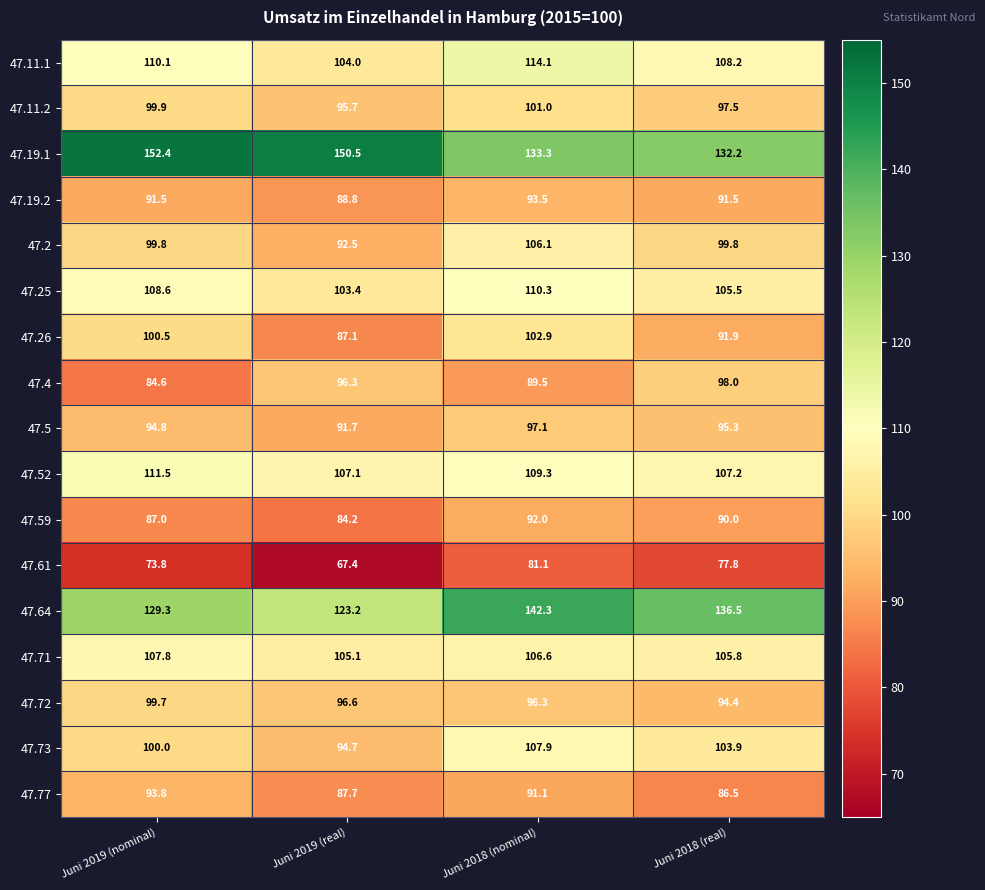

At which label does 47.77 first exceed 91?

Juni 2019 (nominal)